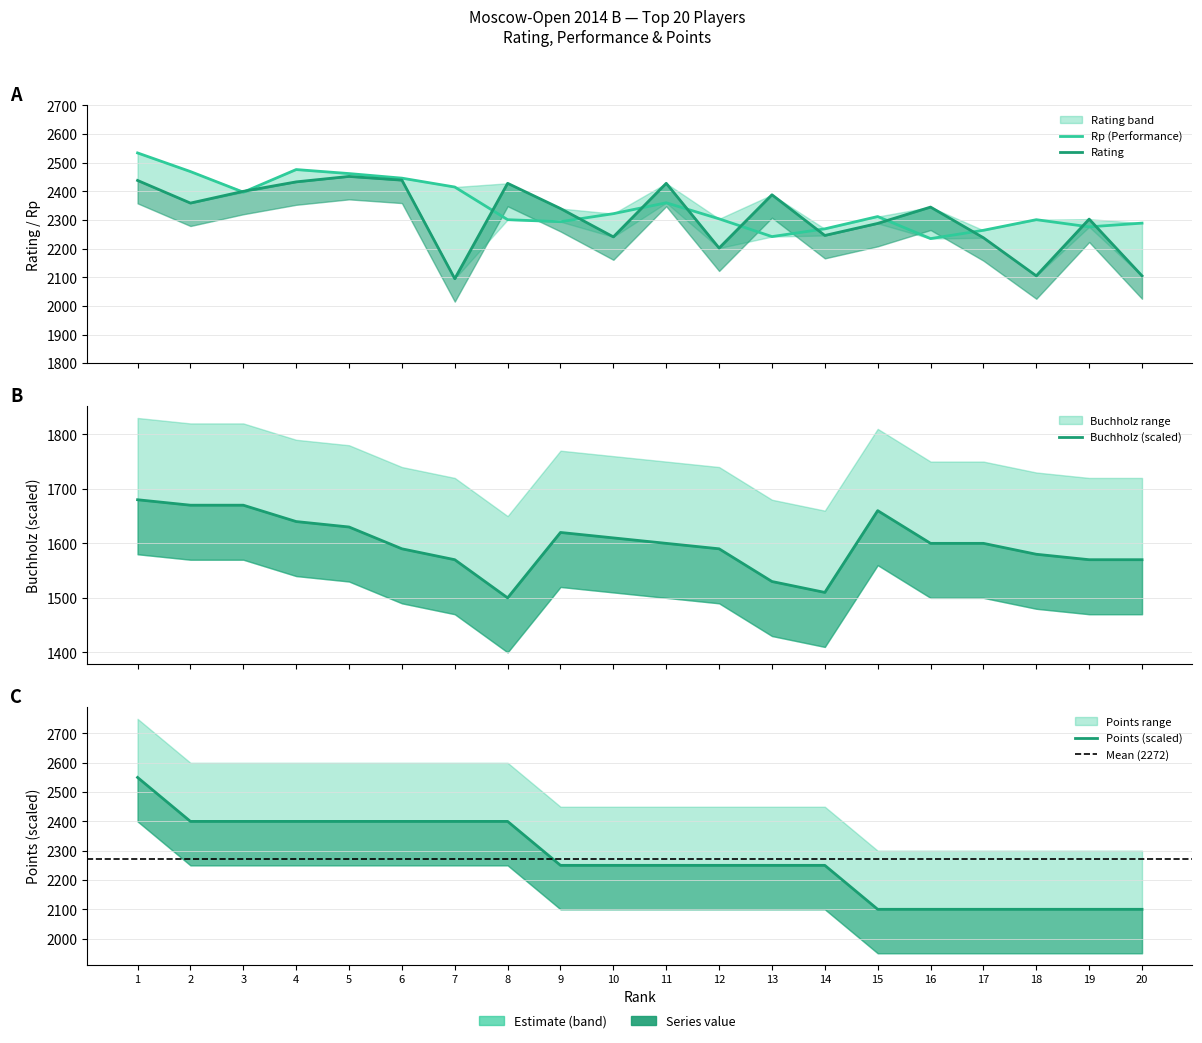

What is the value of the Rp point at the 8th from the left?

2301